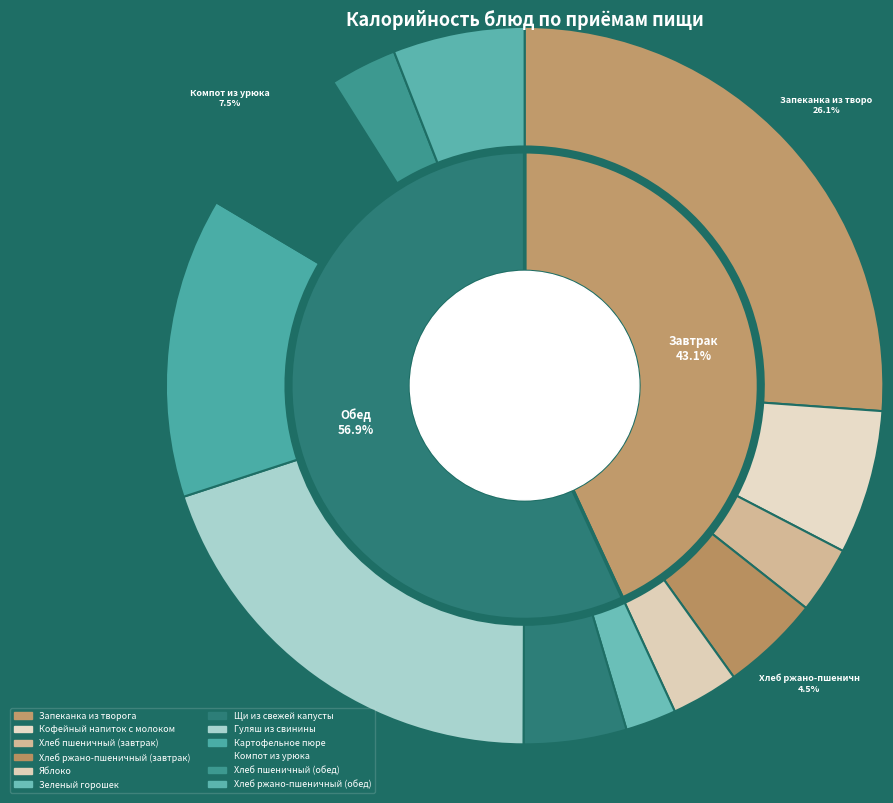

Rank the categories by value from highest to lowest.

Запеканка из творога, Гуляш из свинины, Картофельное пюре, Компот из урюка, Кофейный напиток с молоком, Хлеб ржано-пшеничный (обед), Щи из свежей капусты, Хлеб ржано-пшеничный (завтрак), Яблоко, Хлеб пшеничный (завтрак), Хлеб пшеничный (обед), Зеленый горошек